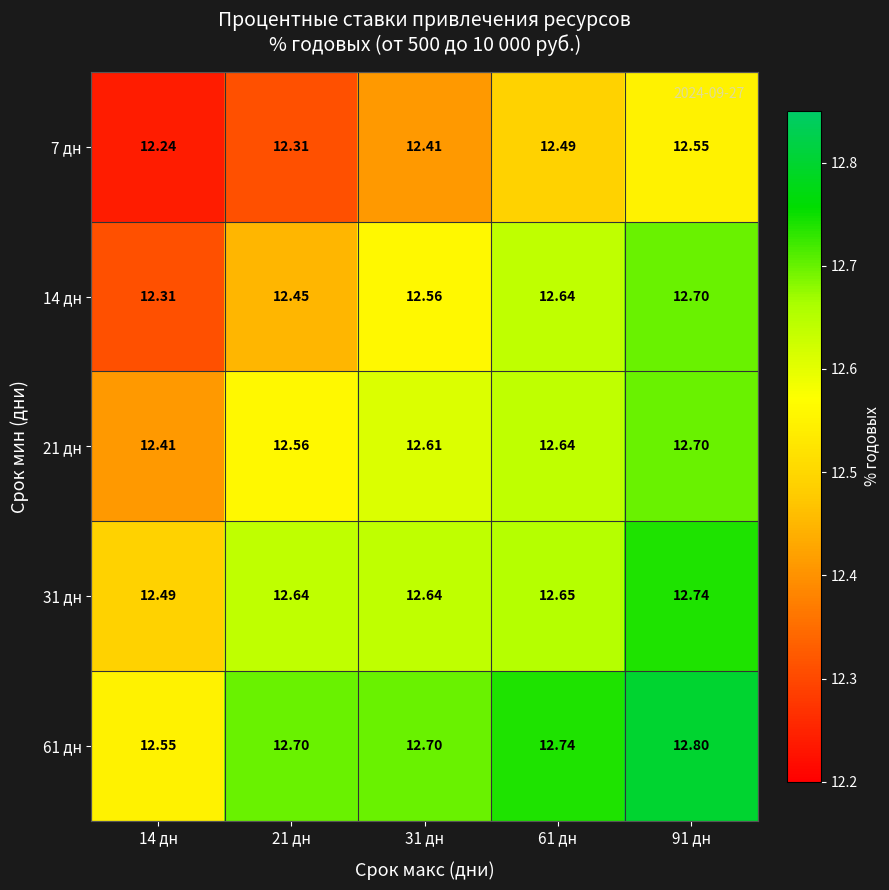

Is the value of 21 дн at 31 дн greater than the value of 31 дн at 31 дн?

No